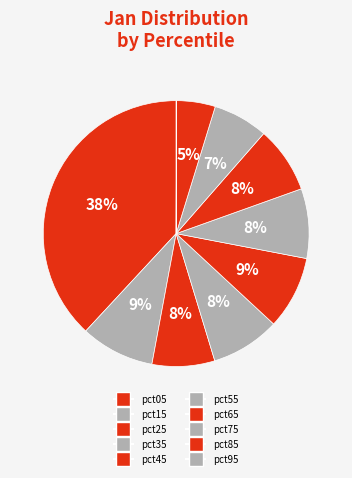

The pct95 slice represents 0% of the pie. True or false?

True